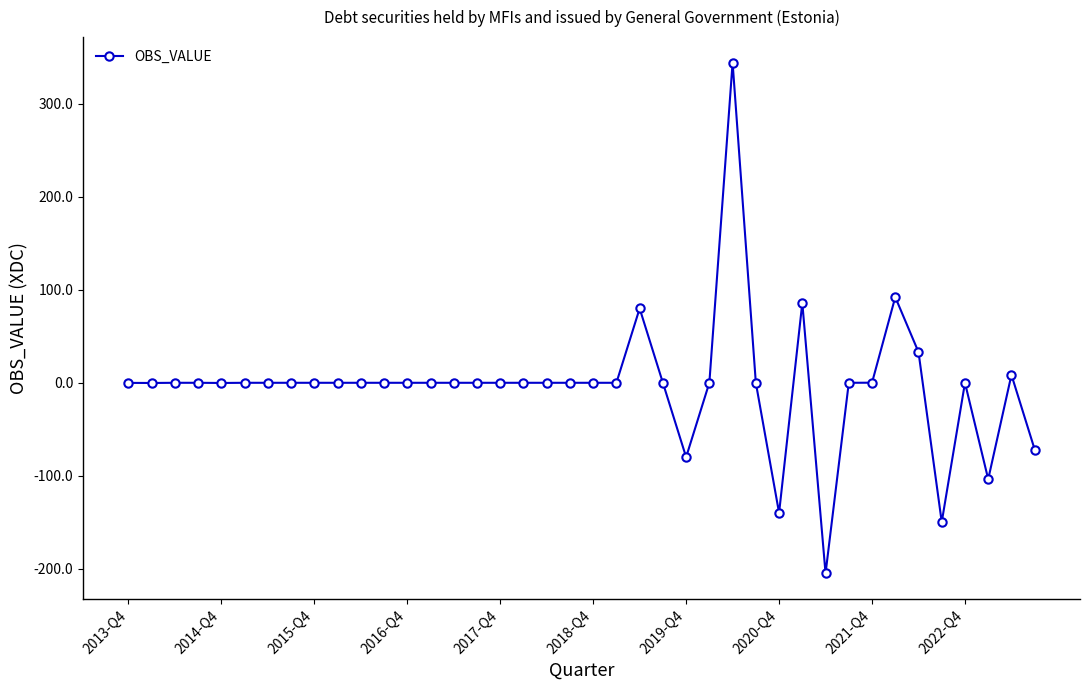

What is the minimum value shown in the chart?

-205.1